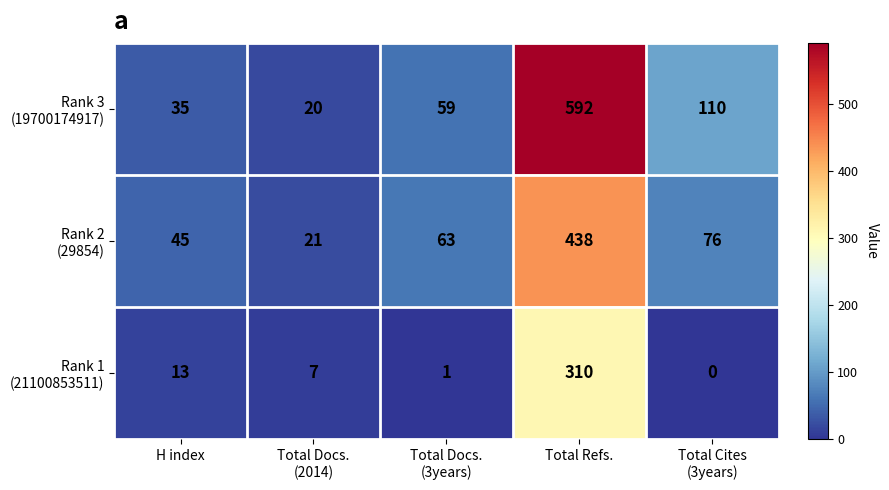

What is the difference between the highest and lowest values at H index?

32